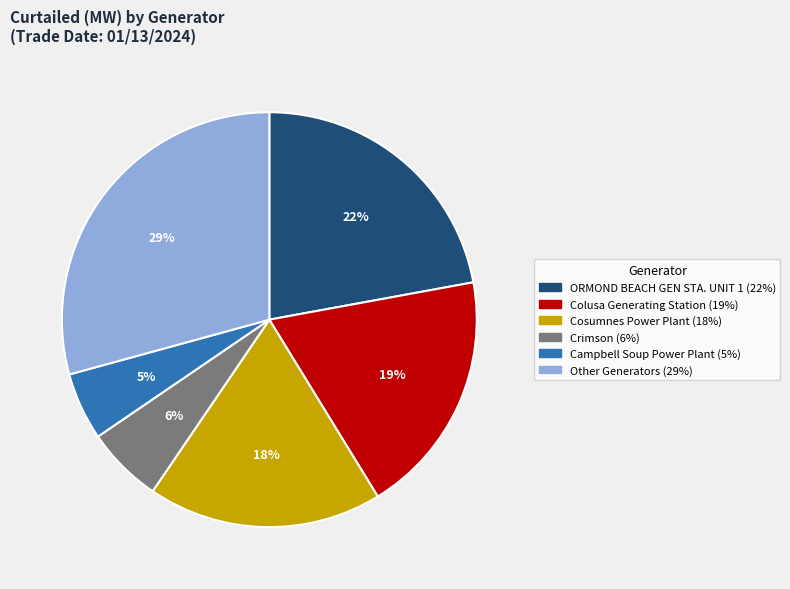

Does any single category account for the majority?

No